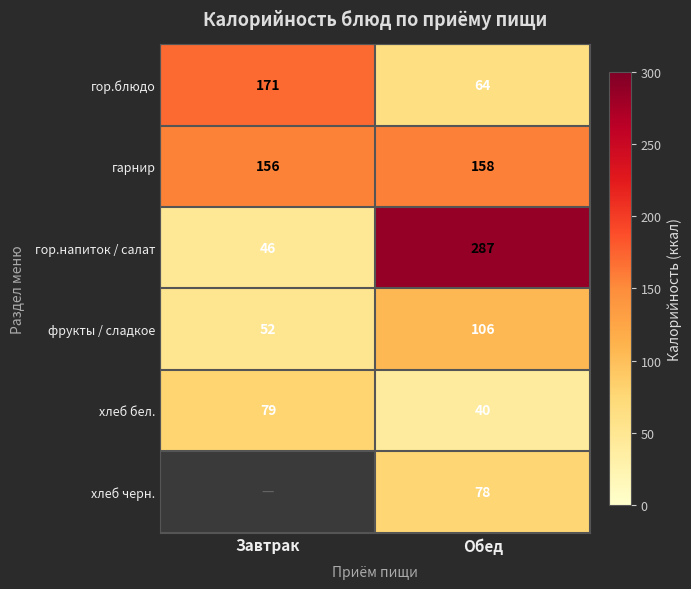

What is the difference between the highest and lowest values at Обед?

247